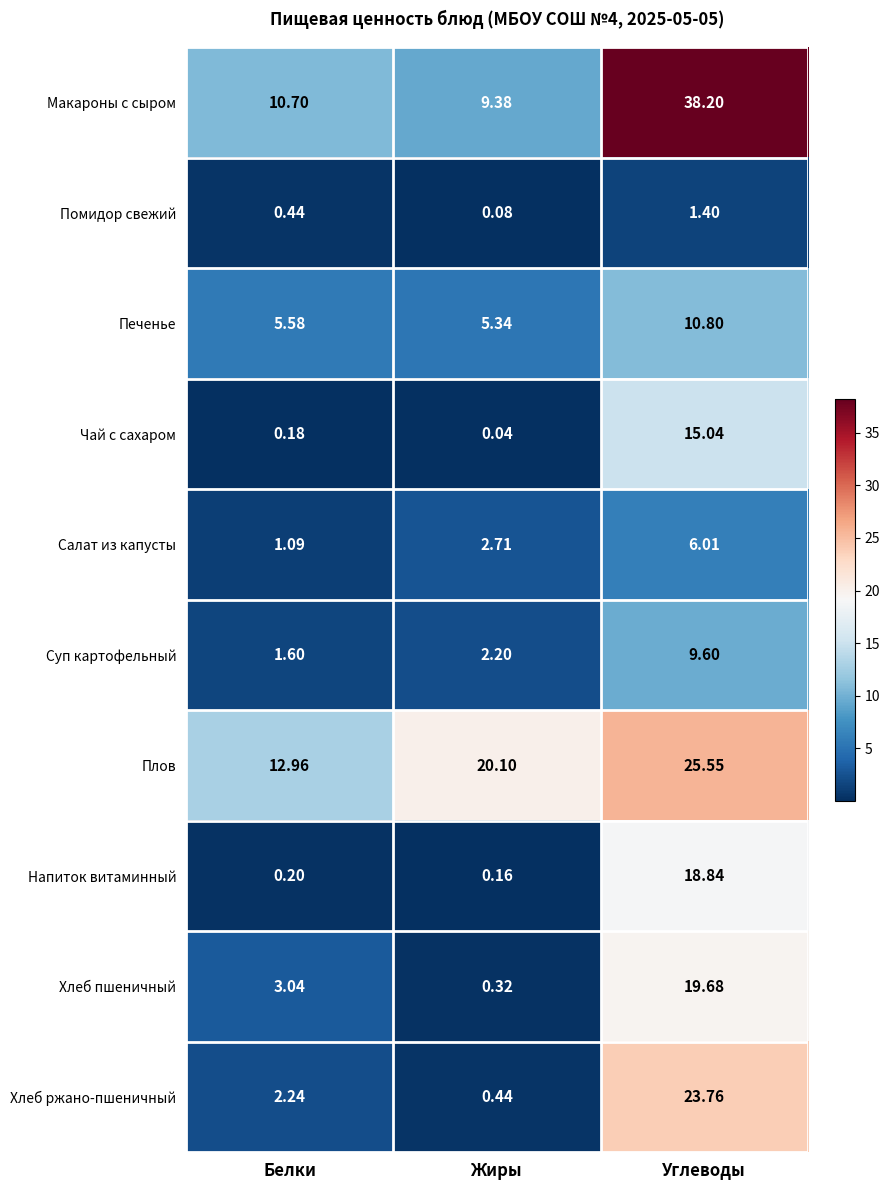

Which category has the lowest value across all series?

Жиры